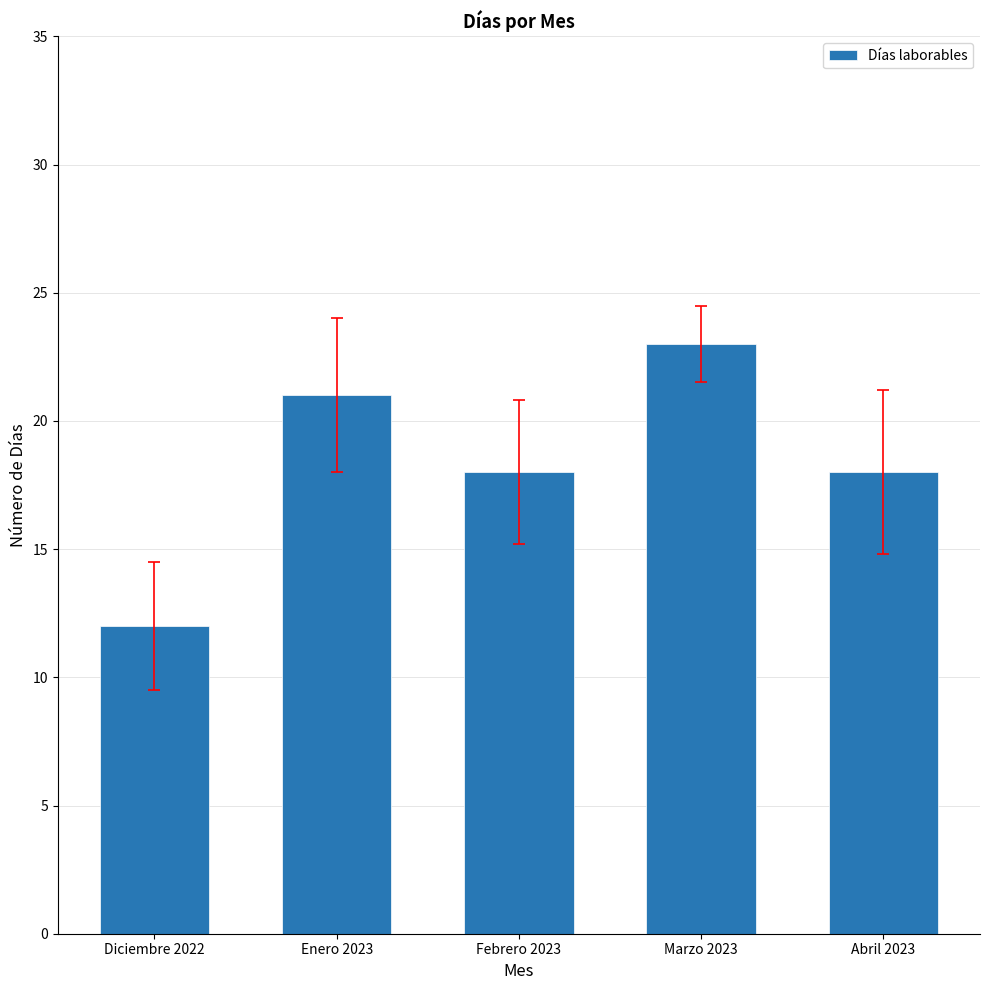

What is the approximate value at Abril 2023, to the nearest 10?

20